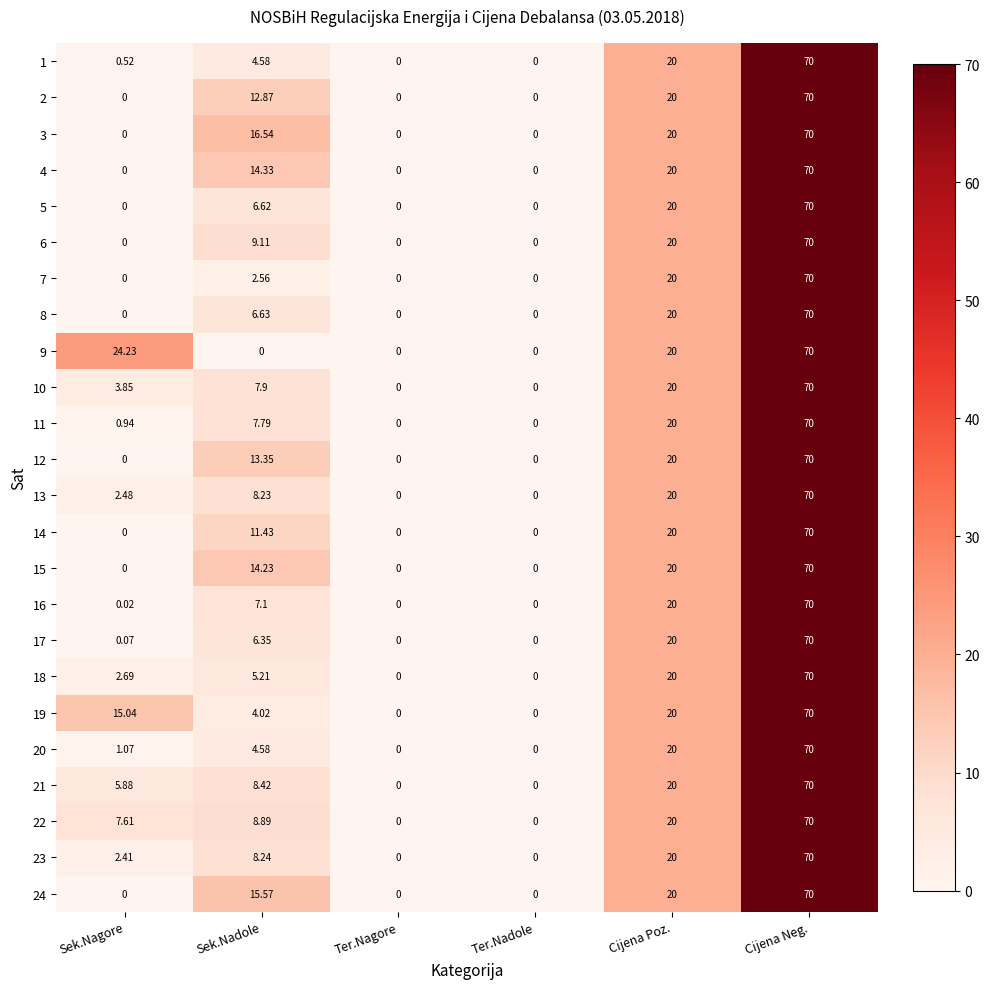

At which category is the sum across all series the highest?

Cijena Neg.